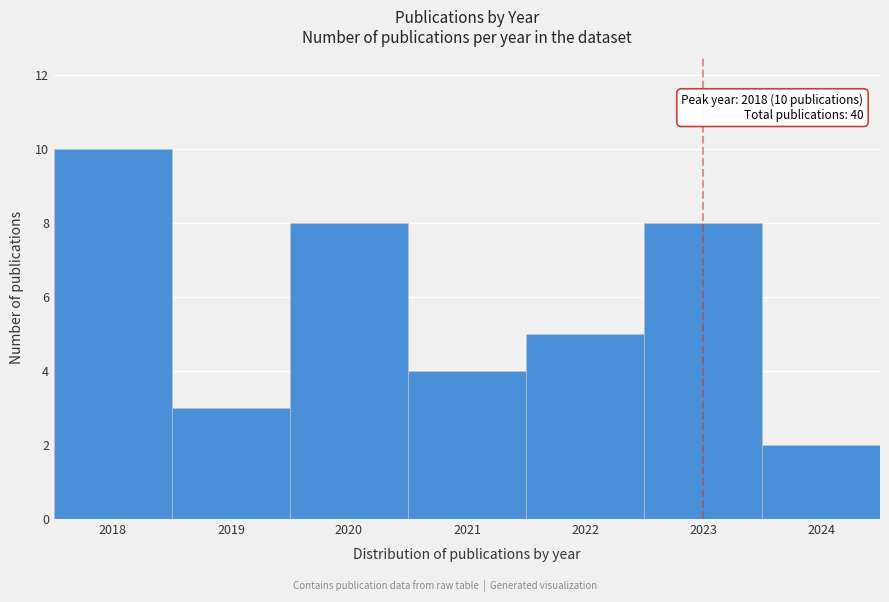

Which range on the x-axis has the tallest bar?

2017.5 to 2018.5